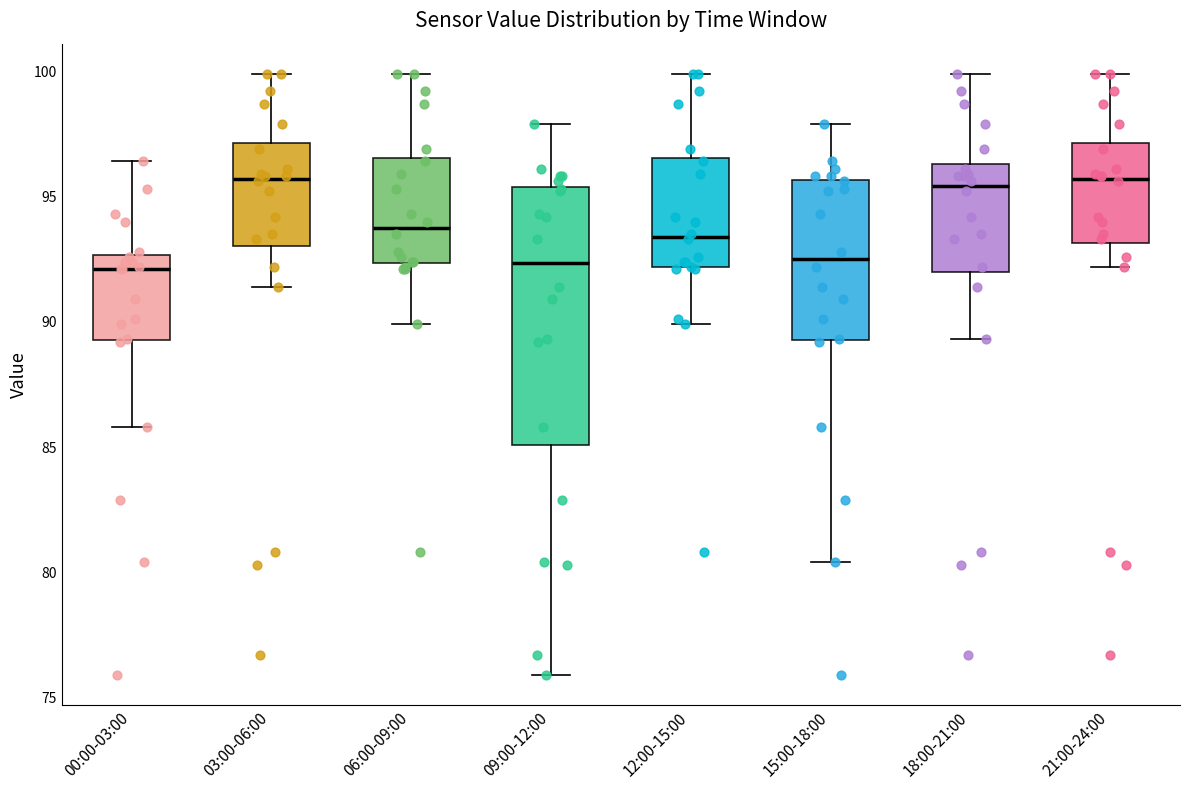

Reading left to right, read every box against the y-axis: the position of its median line, the range the box covers, and the ends of its whiskers. The values are not printed on the chart, so give them approximately, as read against the axis.

00:00-03:00: median 92.0, box 89.5 to 92.5, whiskers 86.0 to 96.5
03:00-06:00: median 95.5, box 93.0 to 97.0, whiskers 91.5 to 100.0
06:00-09:00: median 94.0, box 92.5 to 96.5, whiskers 90.0 to 100.0
09:00-12:00: median 92.5, box 85.0 to 95.5, whiskers 76.0 to 98.0
12:00-15:00: median 93.5, box 92.0 to 96.5, whiskers 90.0 to 100.0
15:00-18:00: median 92.5, box 89.5 to 95.5, whiskers 80.5 to 98.0
18:00-21:00: median 95.5, box 92.0 to 96.5, whiskers 89.5 to 100.0
21:00-24:00: median 95.5, box 93.0 to 97.0, whiskers 92.0 to 100.0